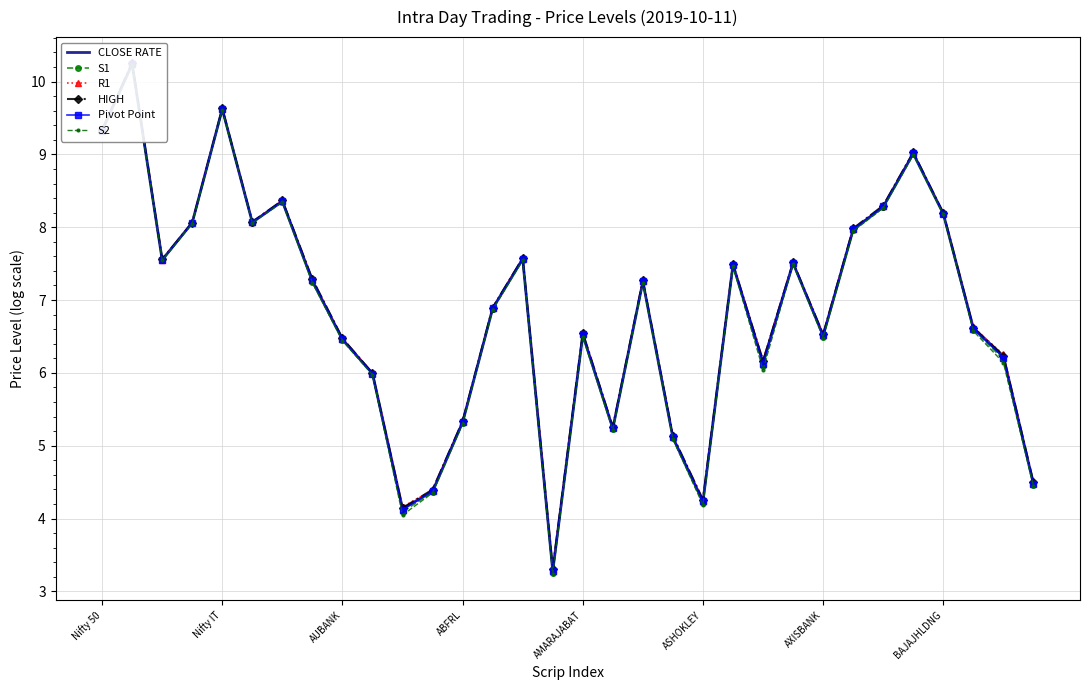

True or false: S2 has more than 0 interior local peaks.

True